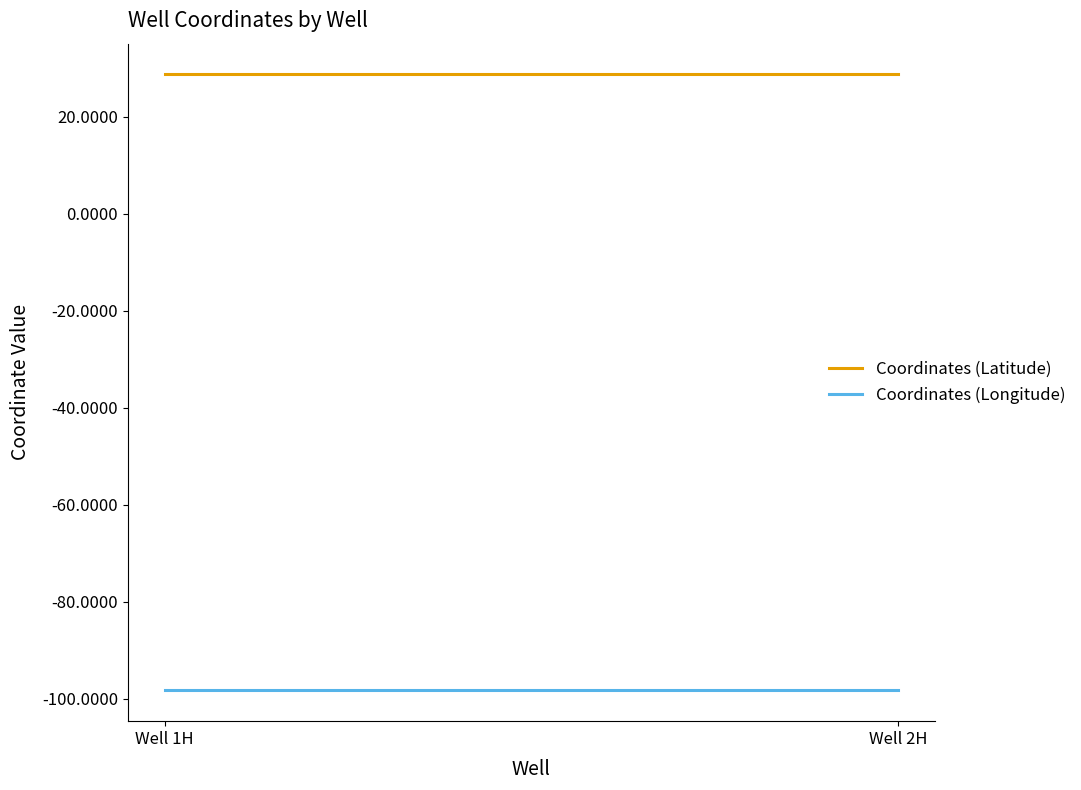

List the series in order of their peak value, highest first.

Coordinates (Latitude), Coordinates (Longitude)